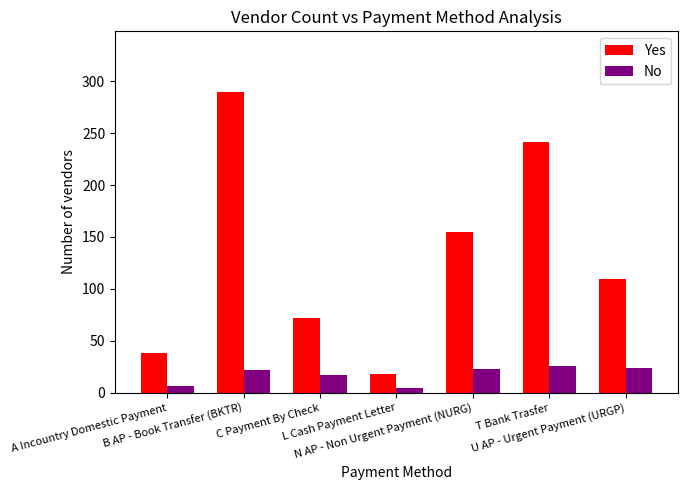

At which label is Yes closest to 154?

N AP - Non Urgent Payment (NURG)